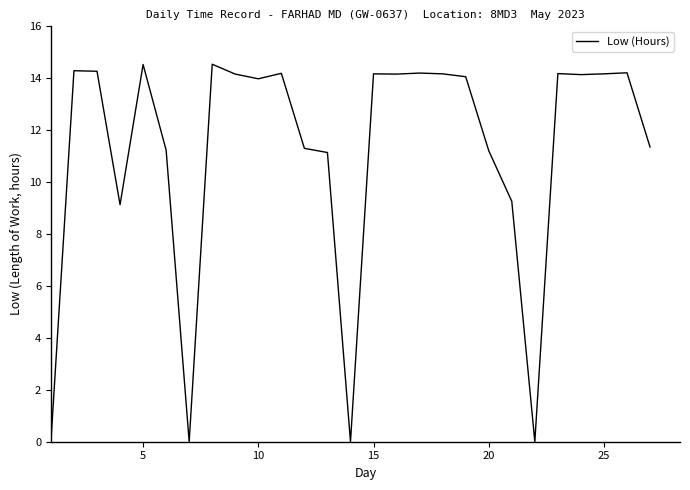

What is the difference between the maximum and minimum values?

14.5